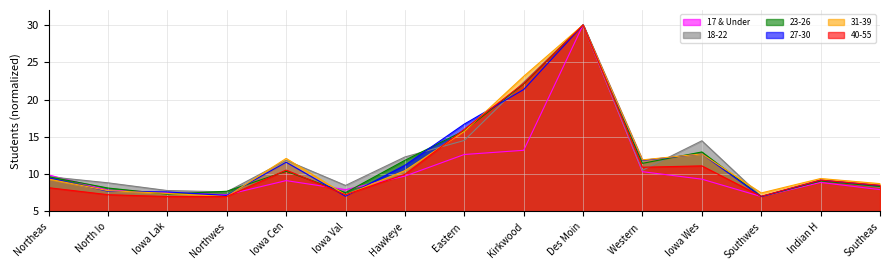

Rank the series by their maximum value, from highest to lowest.

17 & Under, 18-22, 23-26, 27-30, 31-39, 40-55